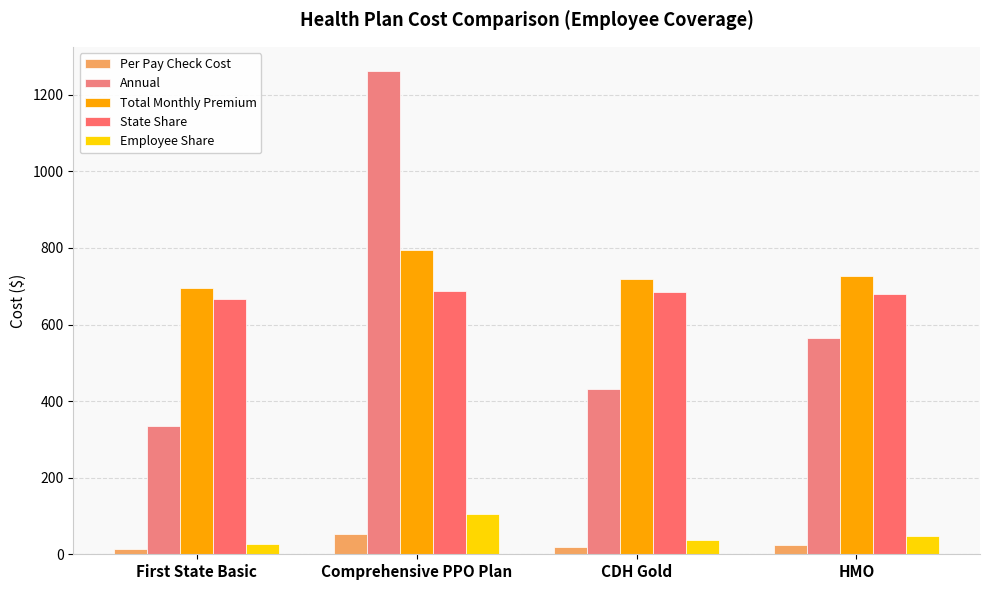

What is the total value across all series at HMO?

2041.4